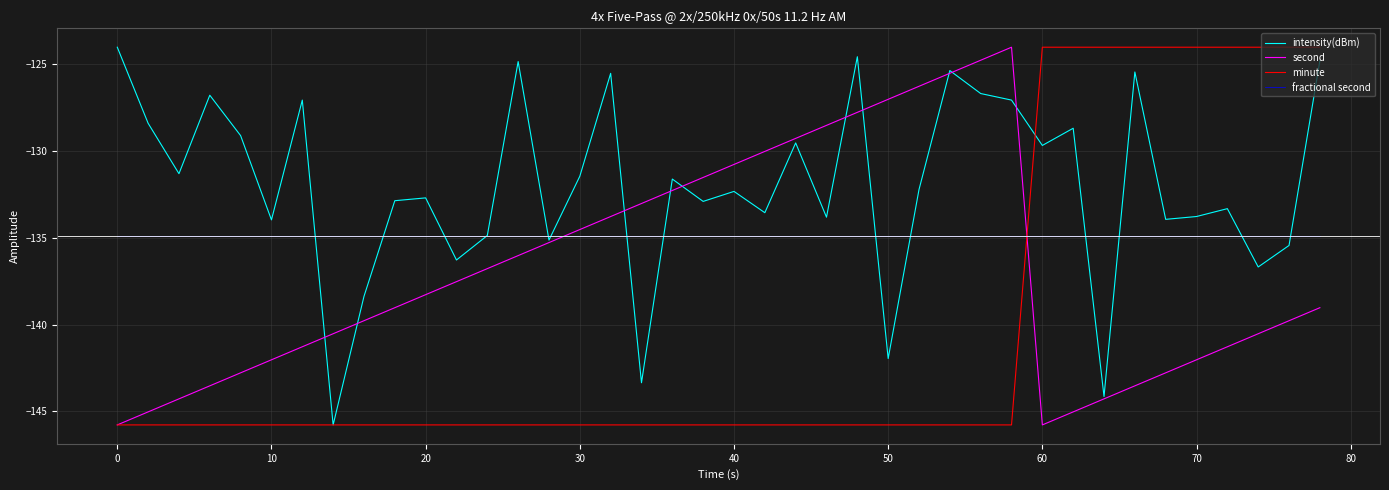

What is the highest value of the intensity(dBm) series?

-124.0